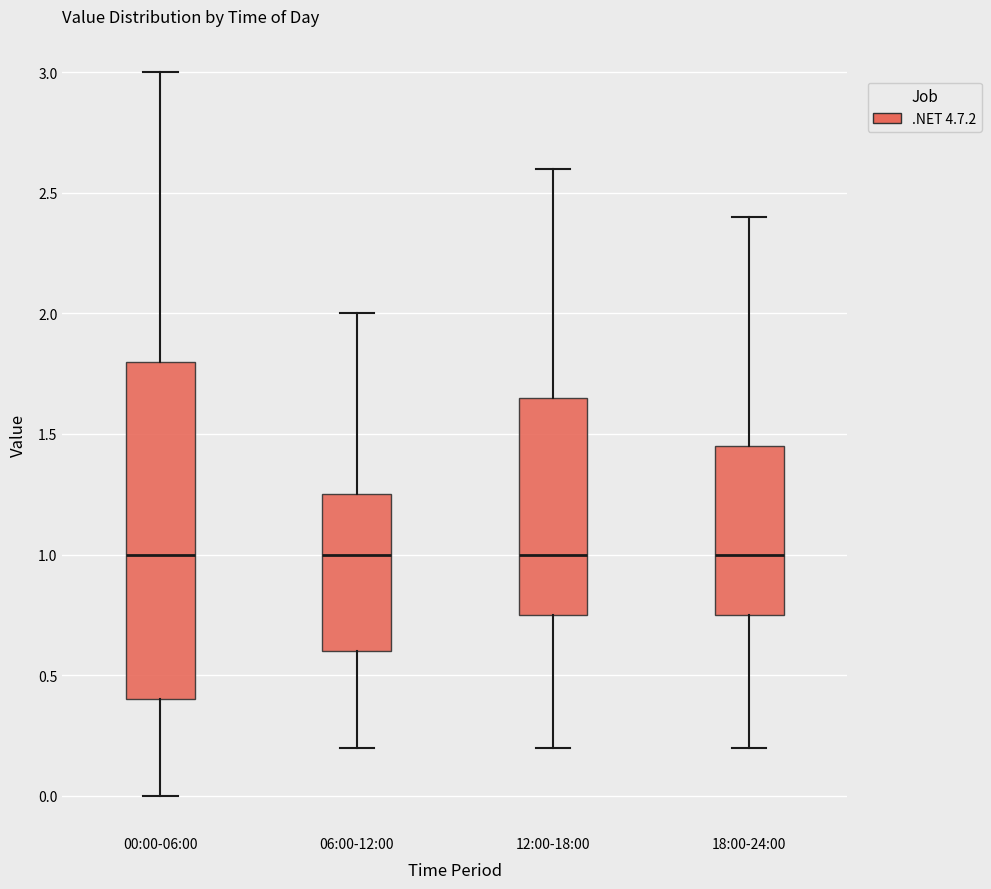

Comparing the boxes themselves (not the whiskers), which one is the tallest?

00:00-06:00